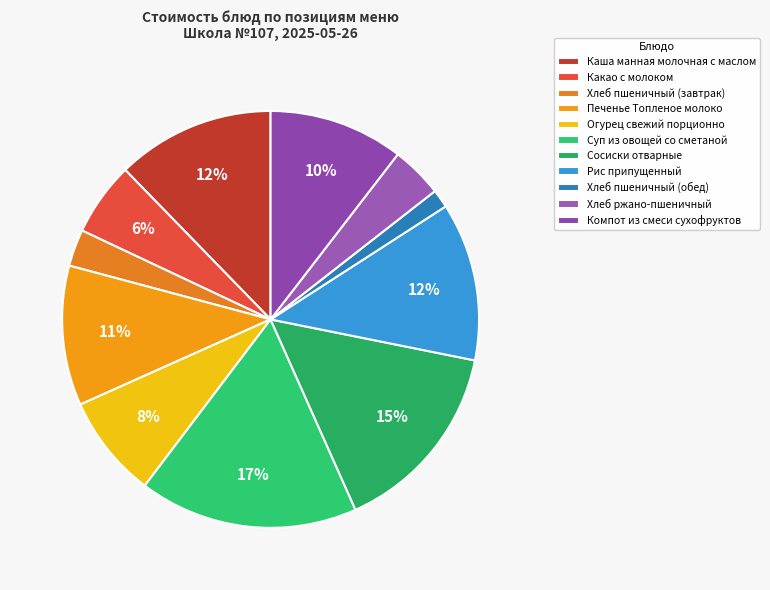

How many slices are in this pie chart?

11